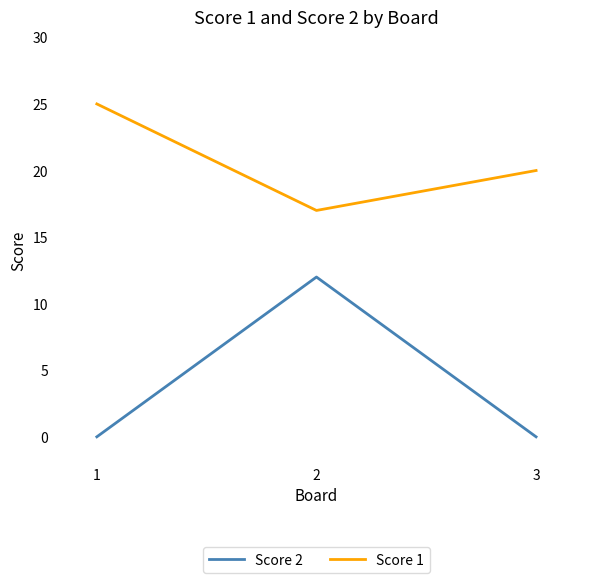

At which category is the sum across all series the highest?

2